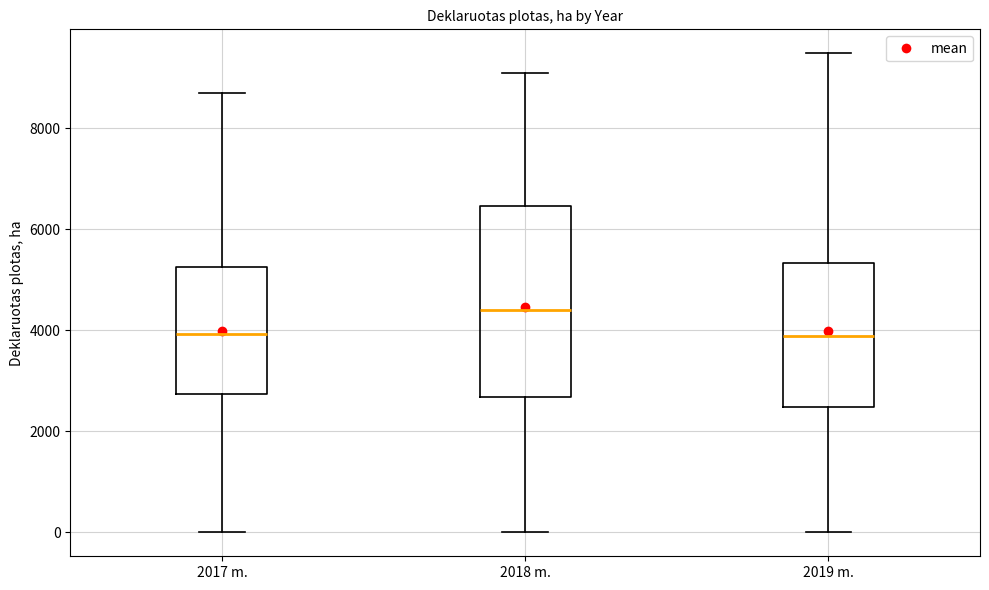

Where does the upper whisker of the box for 2018 m. end on the y-axis? The values are not printed on the chart, so give them approximately, as read against the axis.

9200